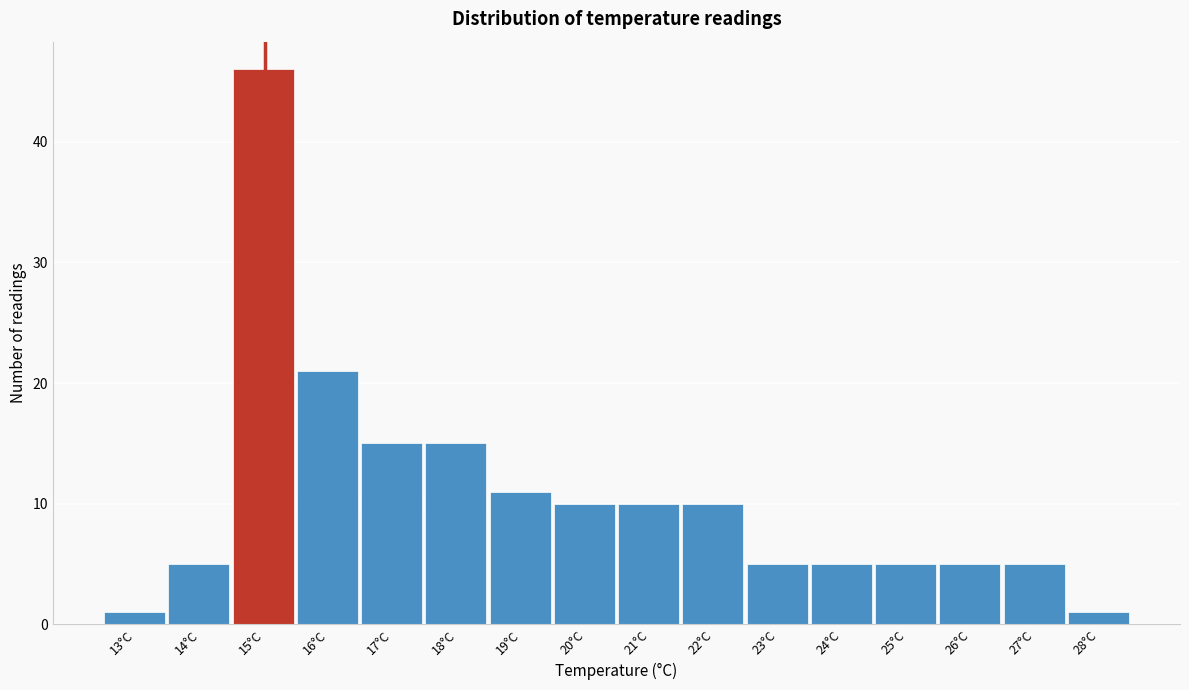

Reading left to right, transcribe all the data shown in this chart.

13°C=1	14°C=5	15°C=46	16°C=21	17°C=15	18°C=15	19°C=11	20°C=10	21°C=10	22°C=10	23°C=5	24°C=5	25°C=5	26°C=5	27°C=5	28°C=1